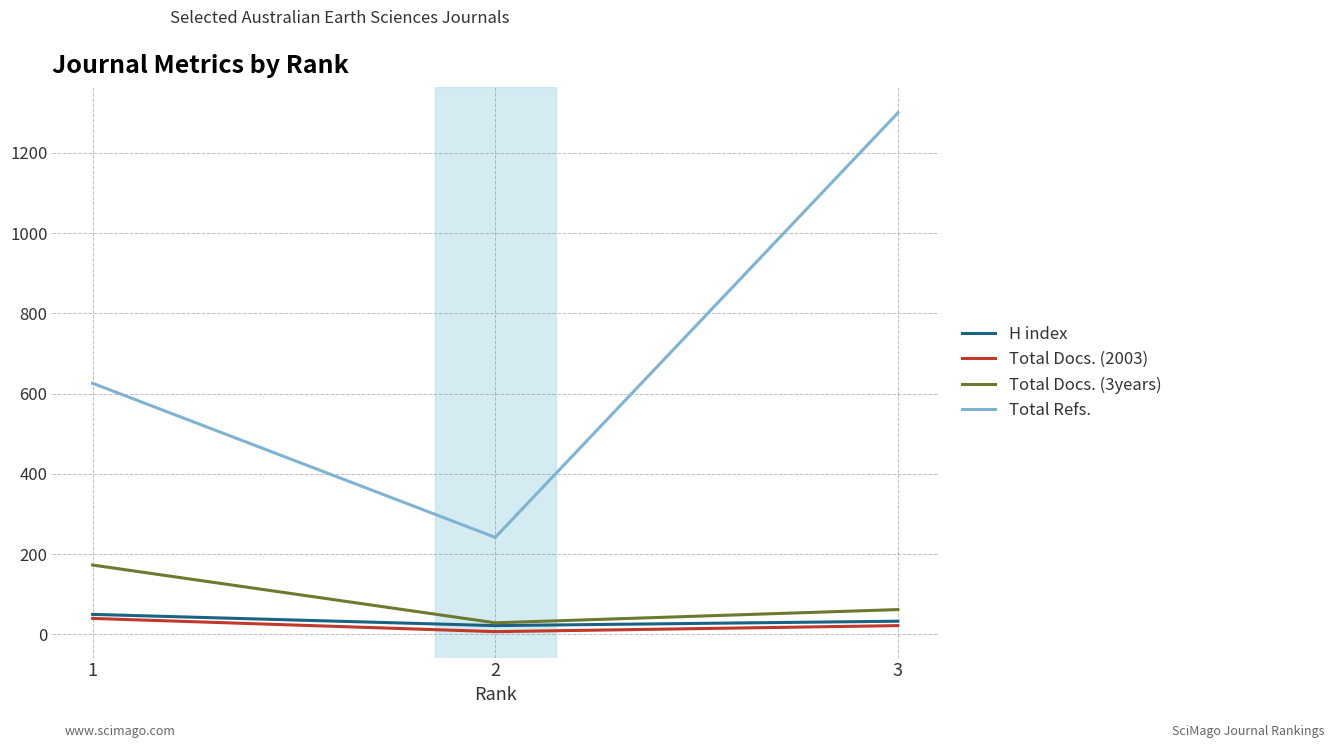

Is it true that H index equals 22 at 2?

True